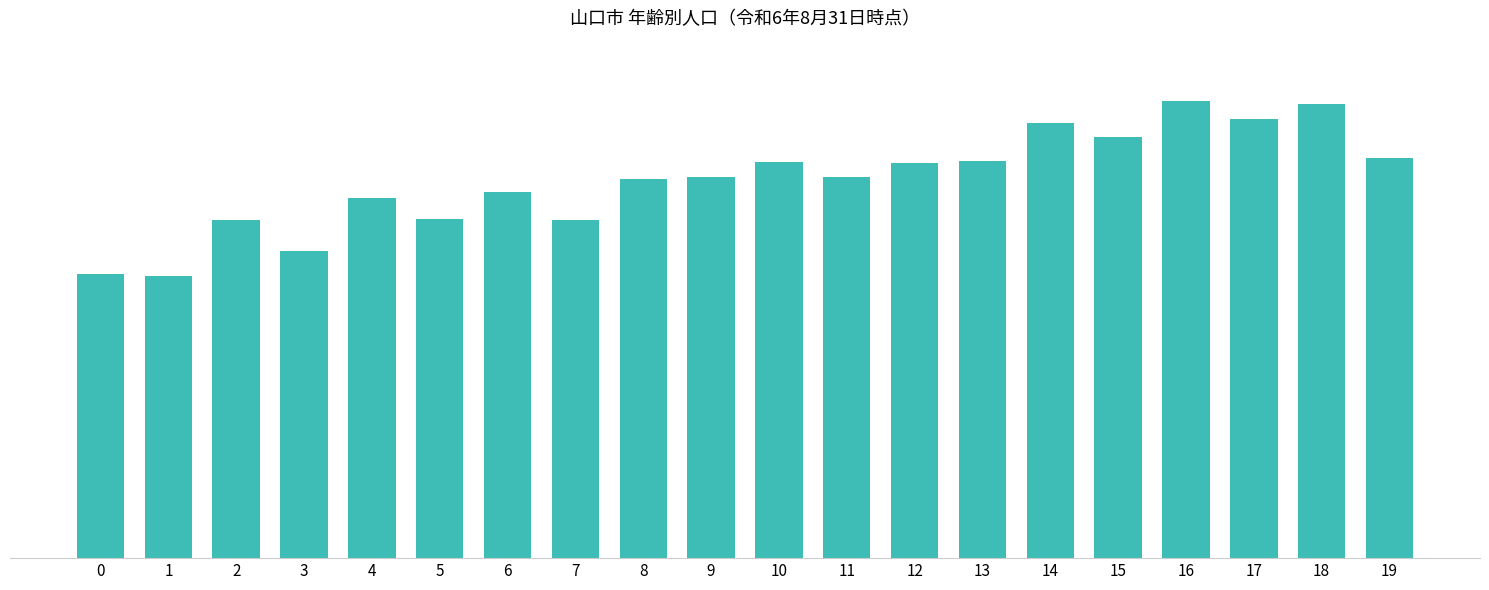

Are the bars horizontal?

No